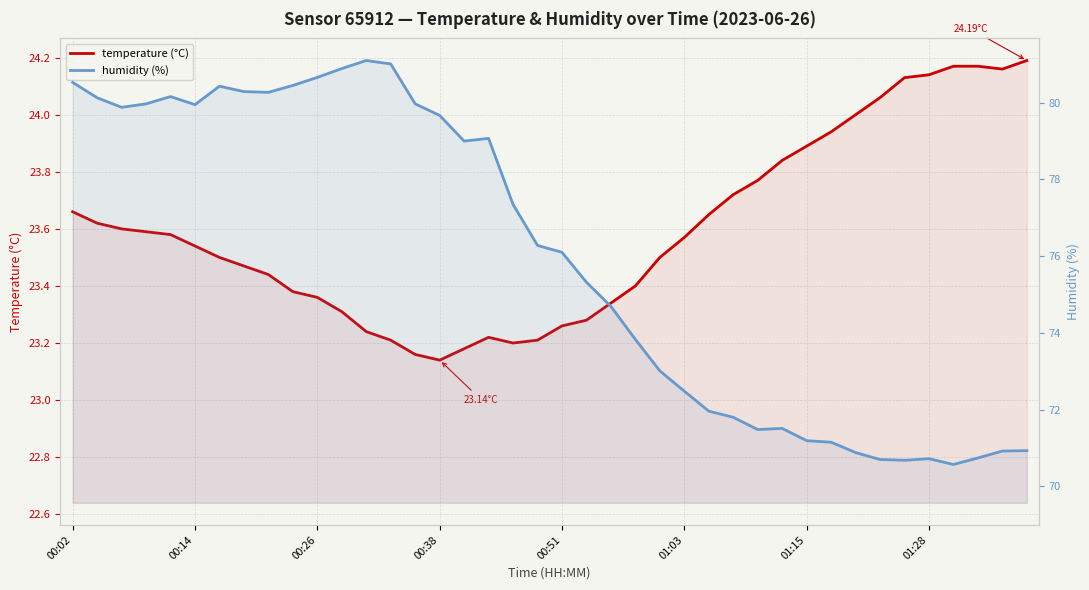

How many interior local valleys does the humidity (%) series have?

7